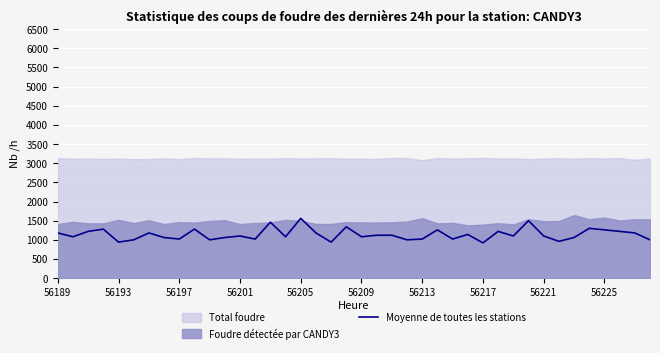

The Moyenne de toutes les stations series shows 920 at 56217. True or false?

True